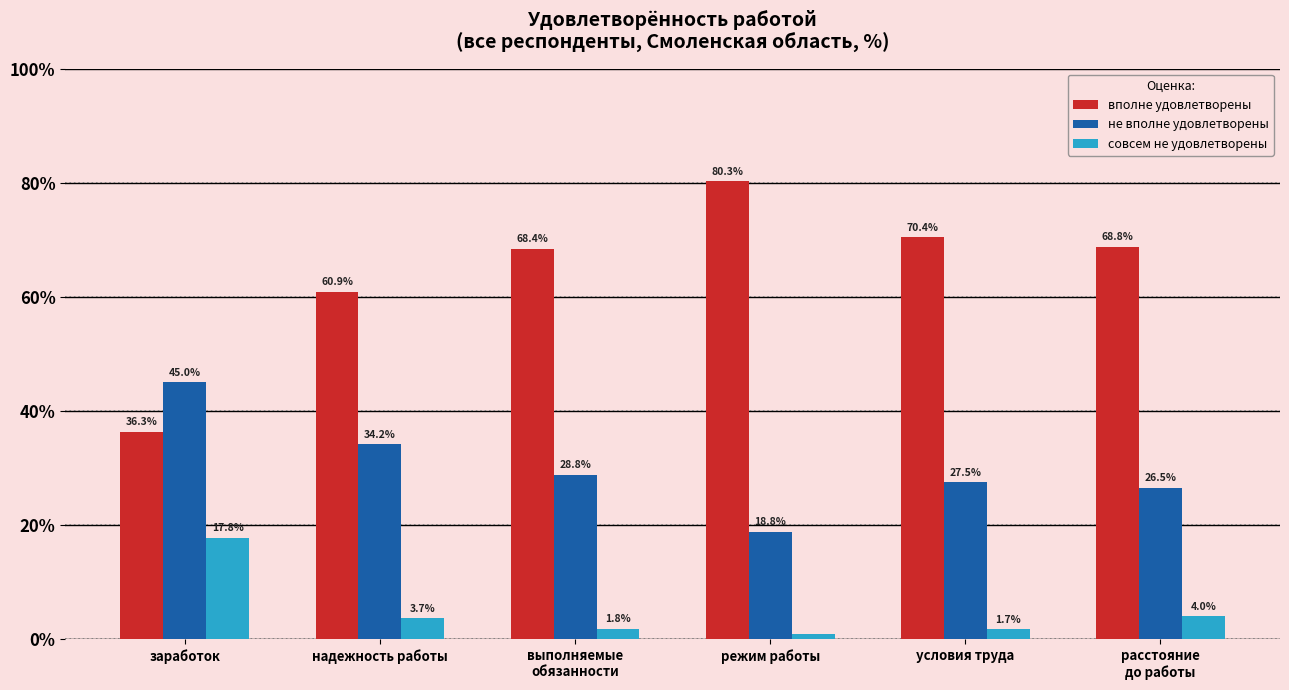

What is the difference between the highest and lowest values at заработок?

27.2